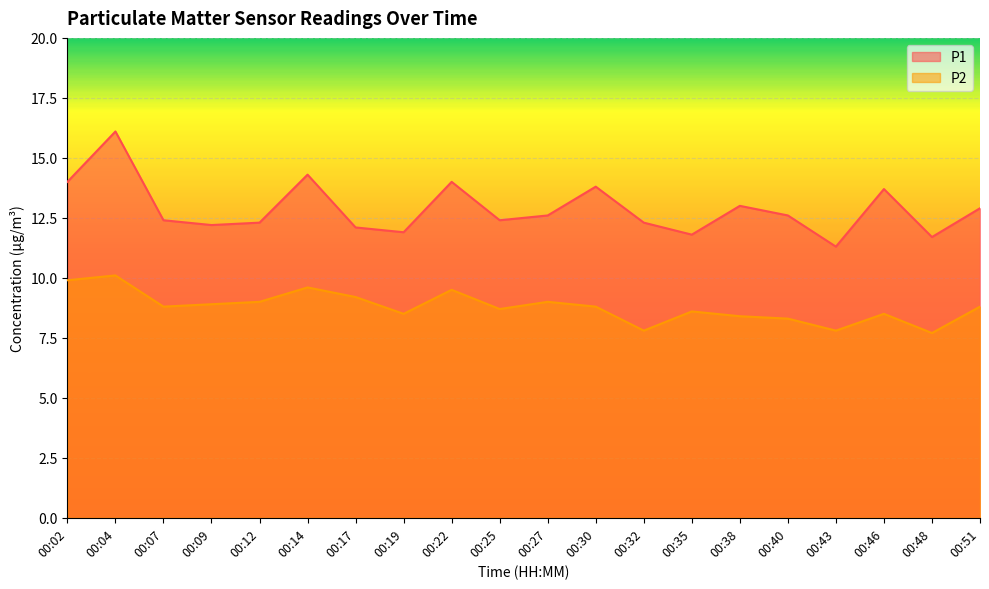

At which label is P1 closest to 13?

00:38